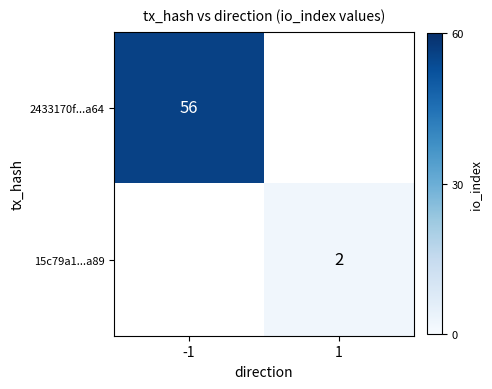

Is the value of 2433170f...a64 at -1 greater than the value of 15c79a1...a89 at 1?

Yes